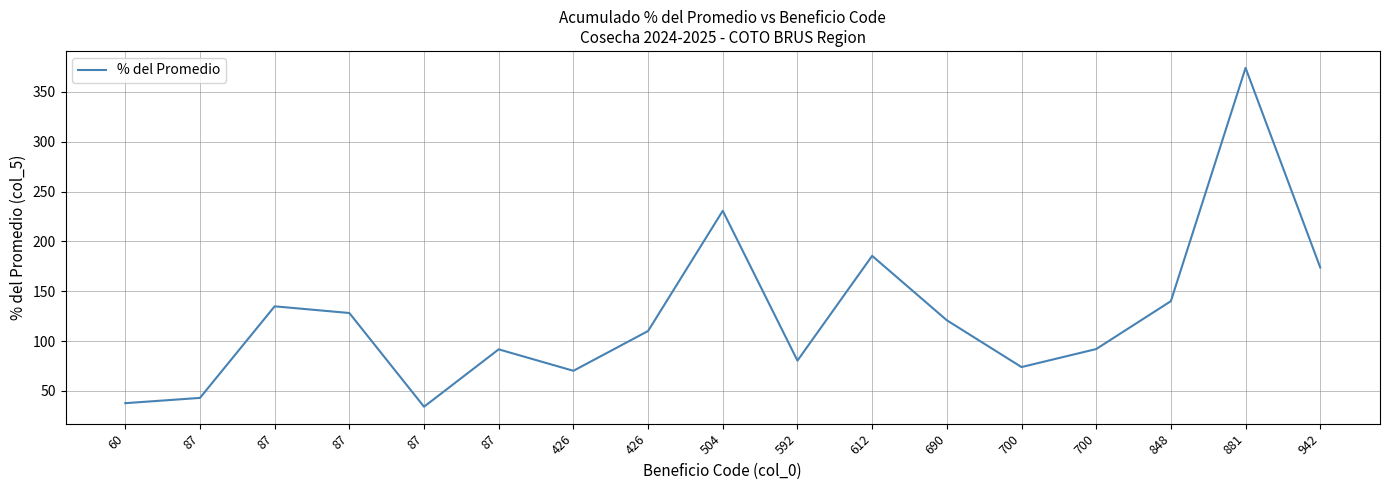

Rank the categories by value from lowest to highest.

87, 60, 87, 426, 700, 592, 87, 700, 426, 690, 87, 87, 848, 942, 612, 504, 881